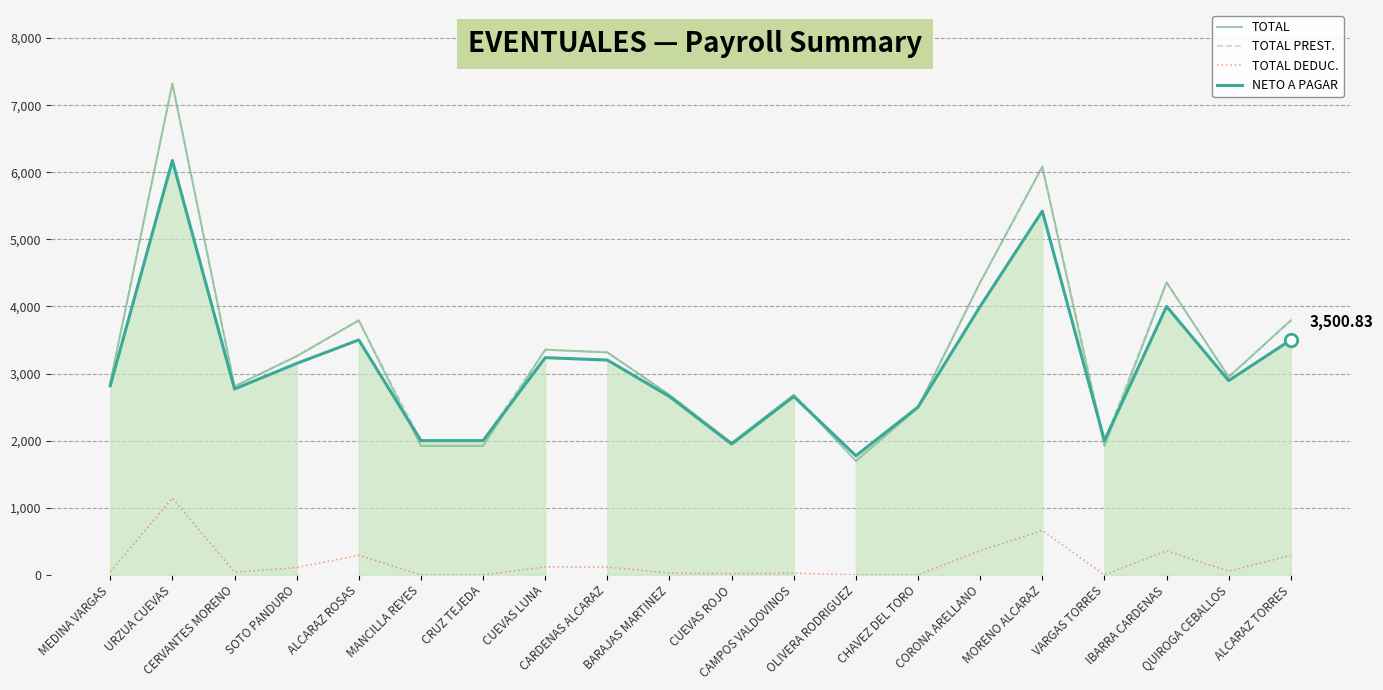

Is the value of TOTAL PREST. at CHAVEZ DEL TORO greater than the value of NETO A PAGAR at MEDINA VARGAS?

No